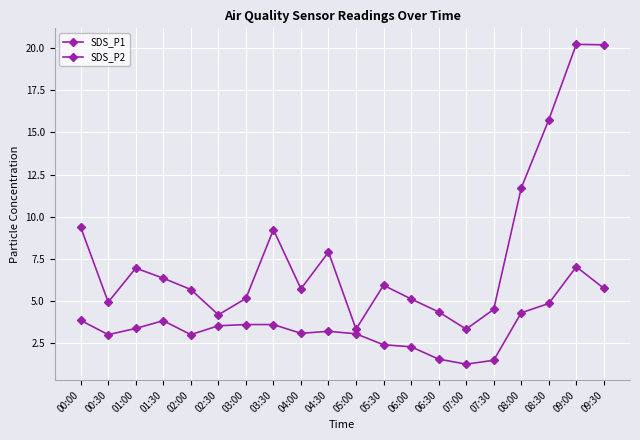

Rank the series at 06:30 from lowest to highest value.

SDS_P2, SDS_P1